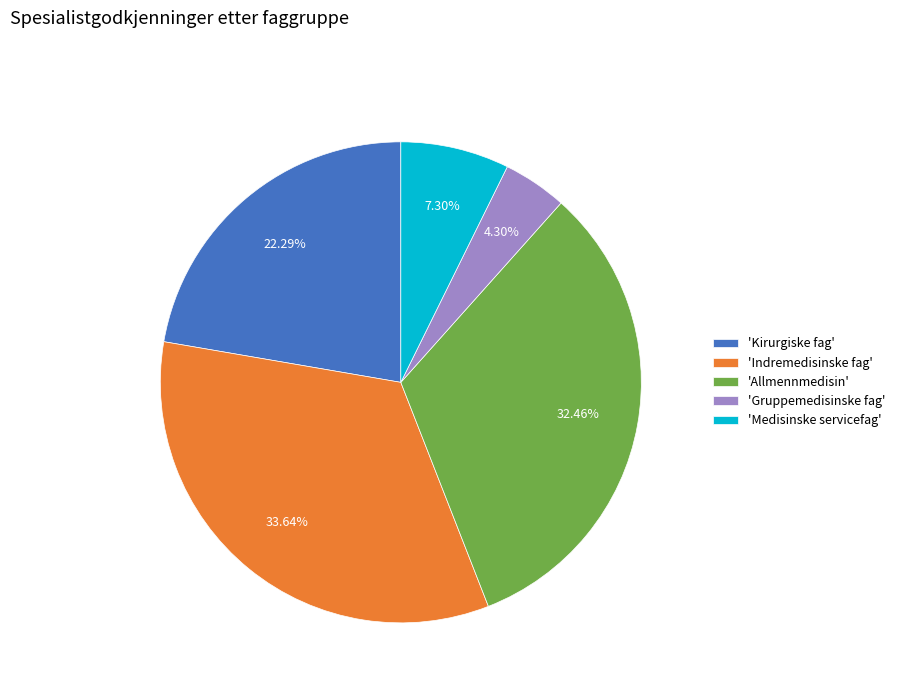

Approximately how many times larger is the value at 'Kirurgiske fag' compared to 'Indremedisinske fag'?

0.7